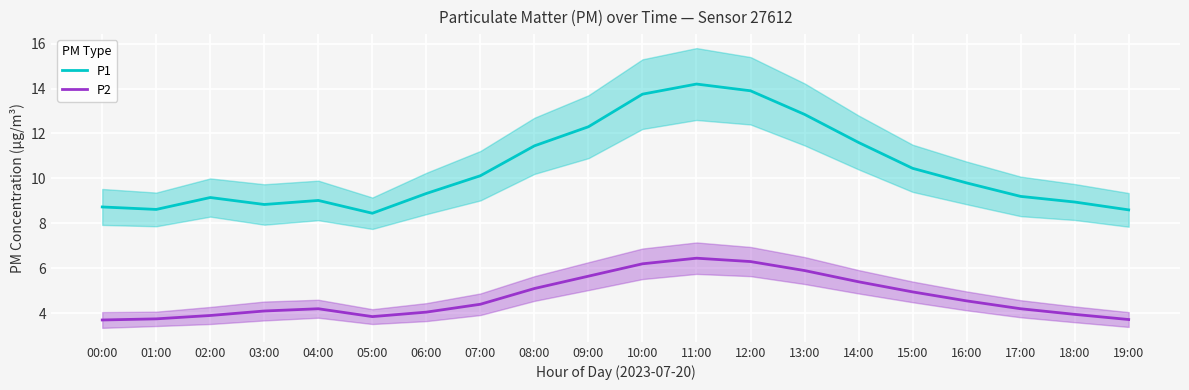

List the series in order of their peak value, lowest first.

P2, P1